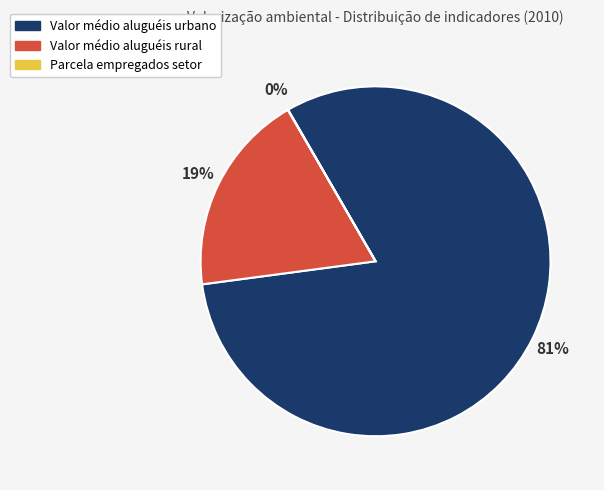

To the nearest percent, what is the average slice percentage?

33%